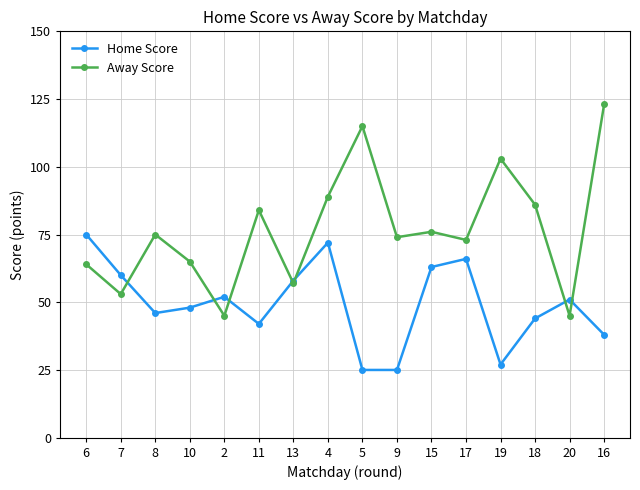

How many interior local peaks does the Away Score series have?

5